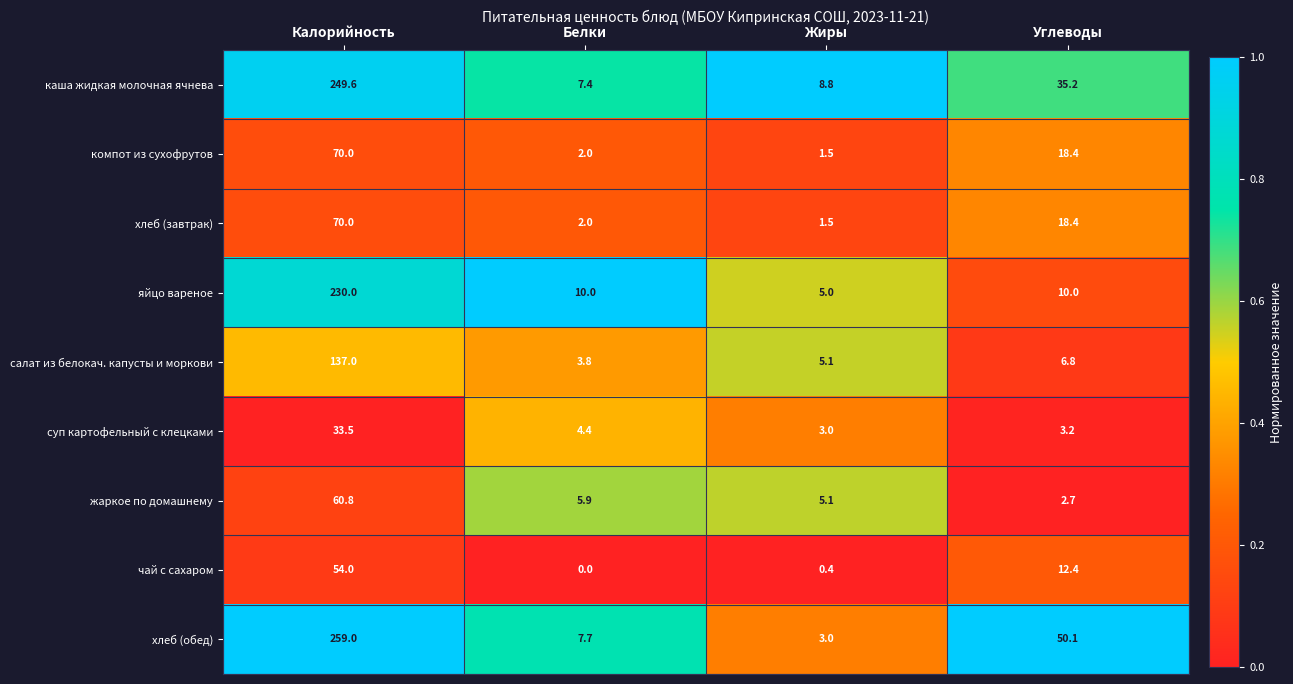

How many categories are shown in the chart?

4